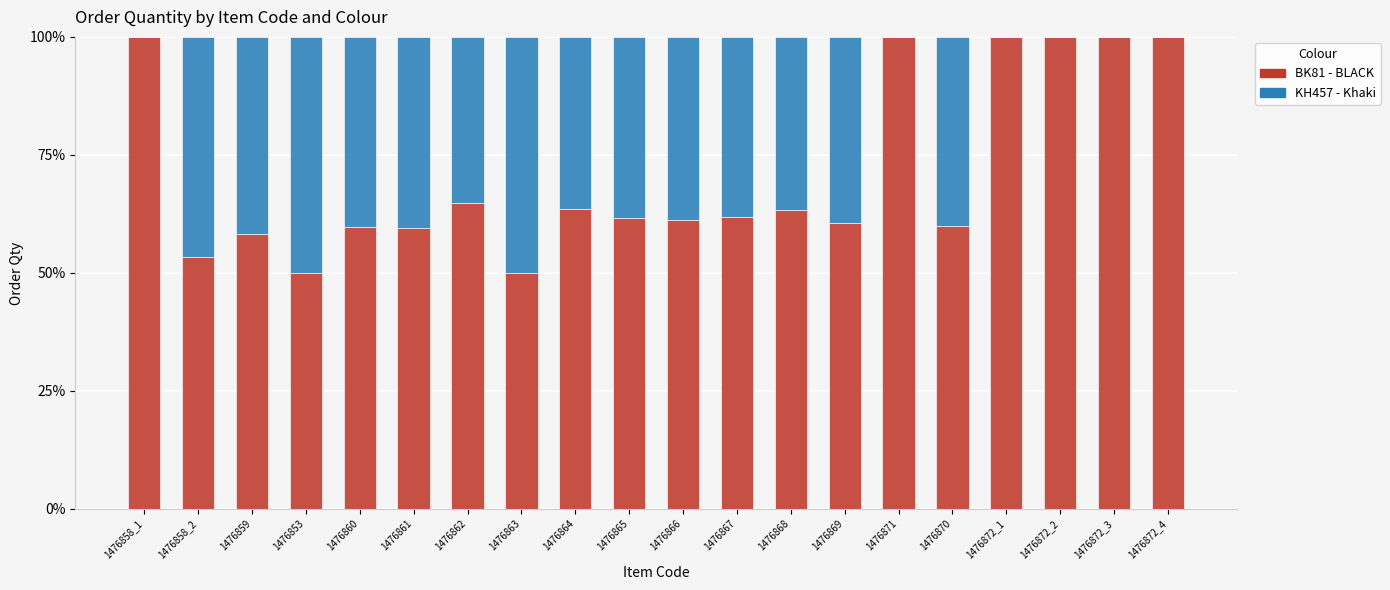

What is the sum of all BK81 - BLACK values?

1427.5